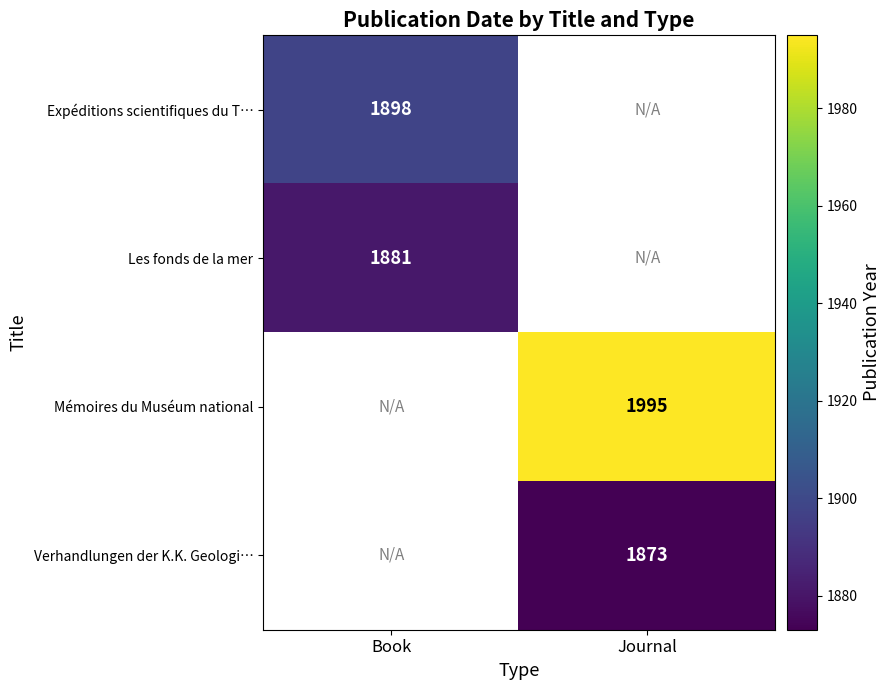

The Expéditions scientifiques du T… series shows 1898 at Book. True or false?

True